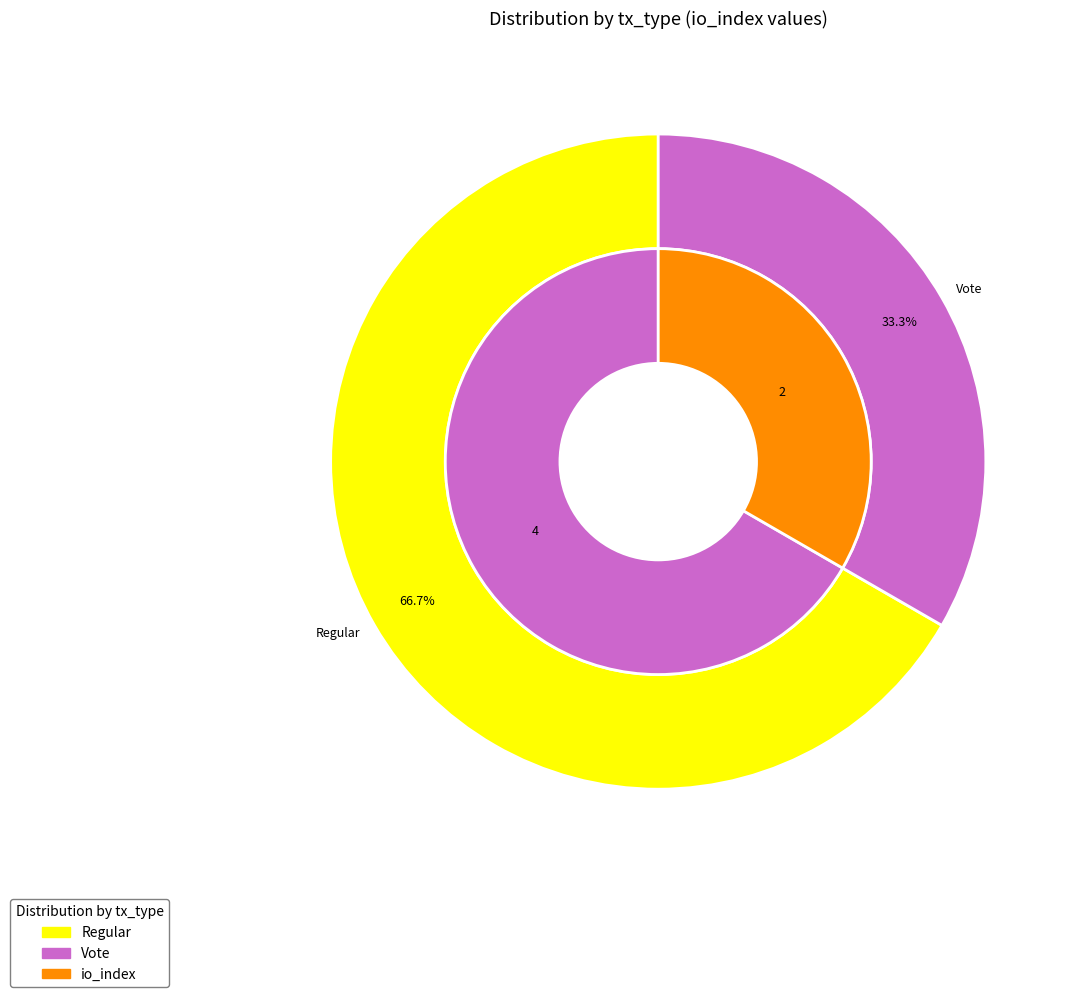

Which slice is the largest?

Regular